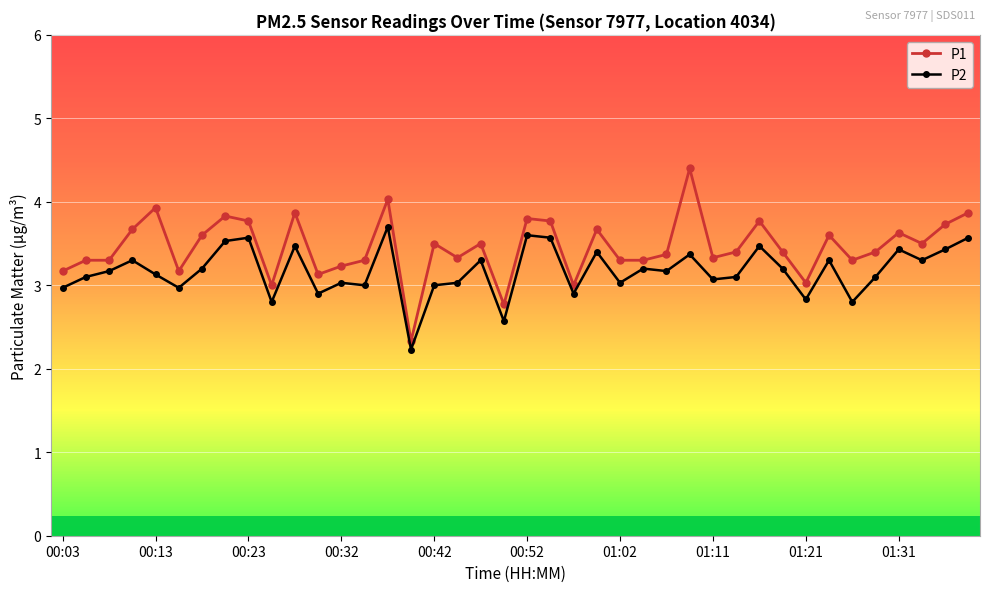

List the series in order of their peak value, highest first.

P1, P2